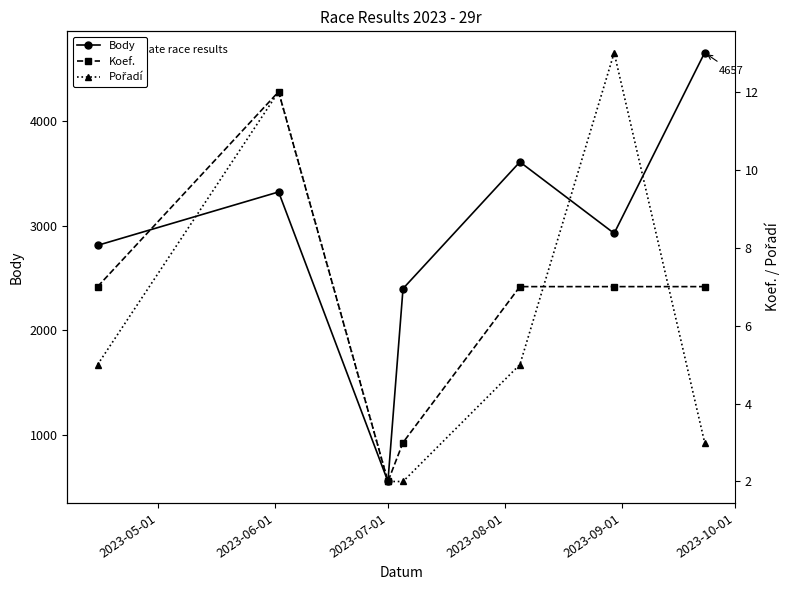

What is the average value of the Body series?

2899